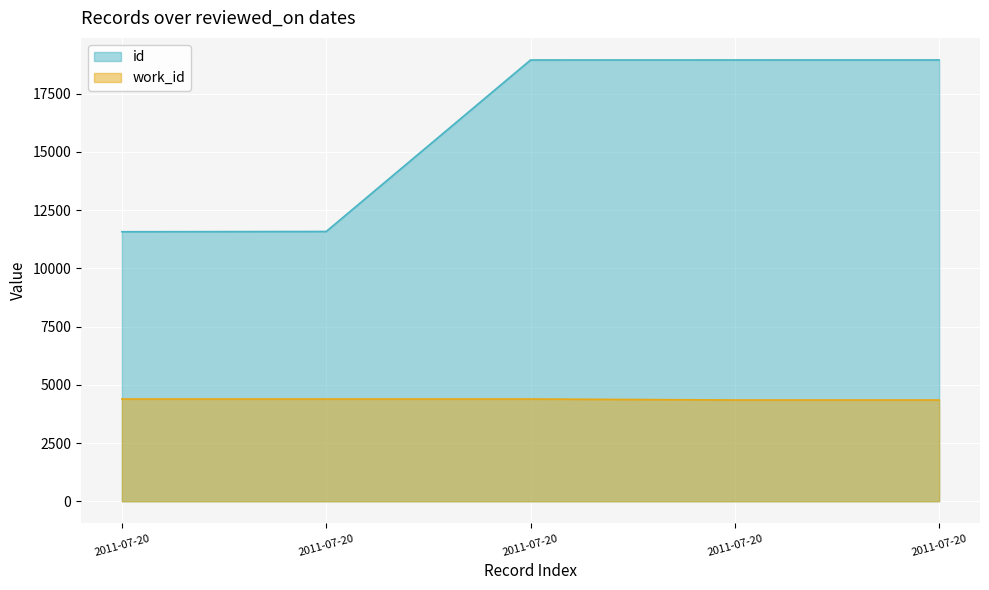

What is the sum of all work_id values?

21856